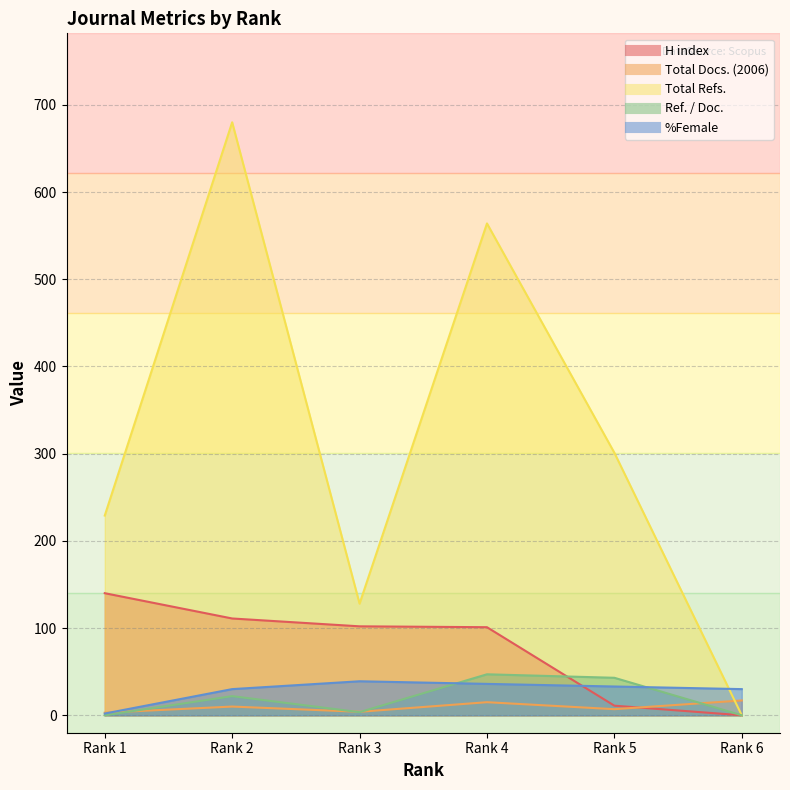

True or false: H index has more than 2 points higher than both neighbors.

False